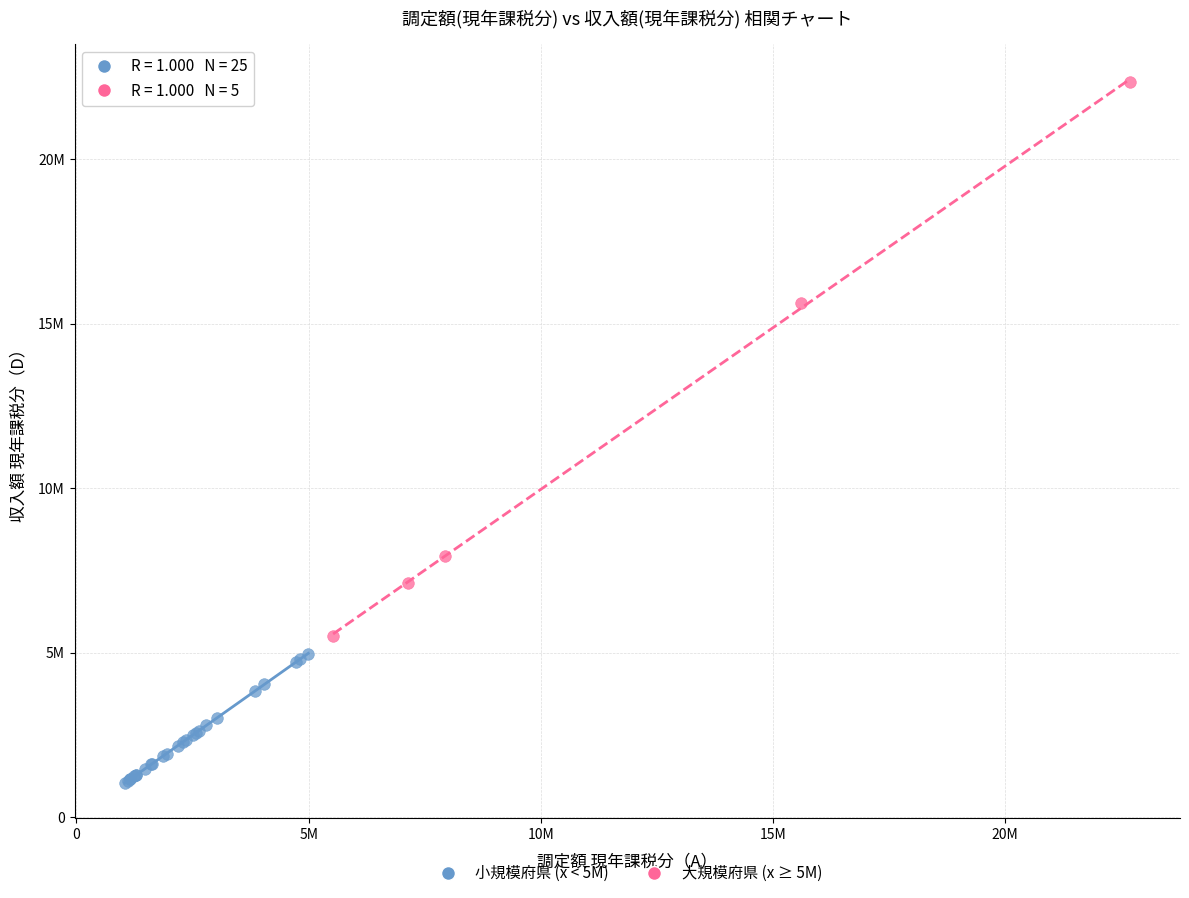

What are all the series names shown in the legend?

小規模府県 (x < 5M), 大規模府県 (x ≥ 5M)